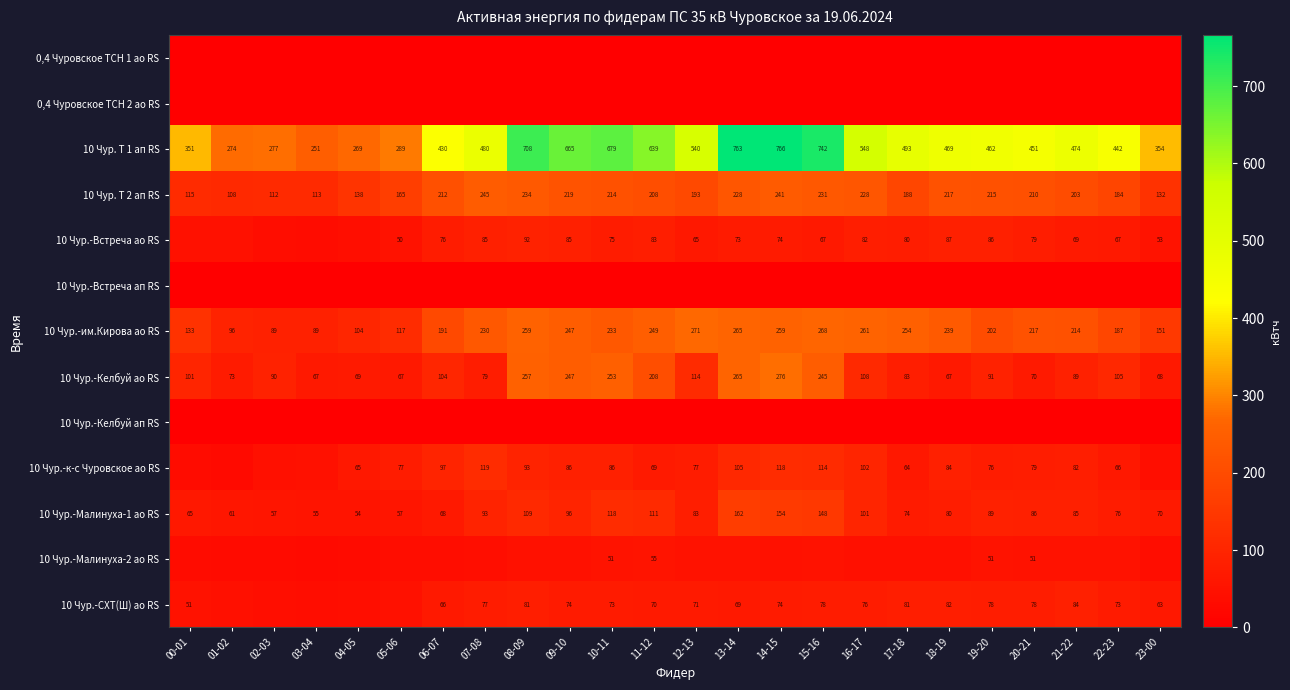

Which series has the largest range (max minus min)?

10 Чур. Т 1 ап RS